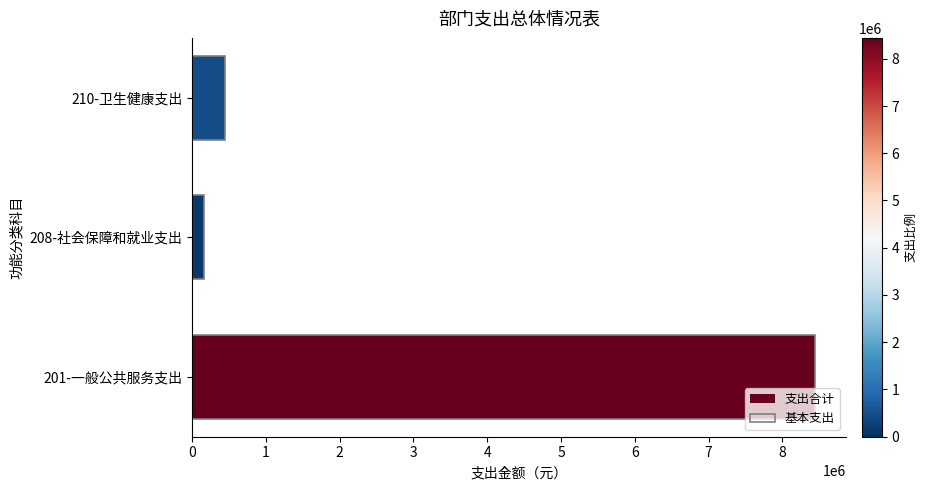

Rank the series by their maximum value, from lowest to highest.

支出合计, 基本支出